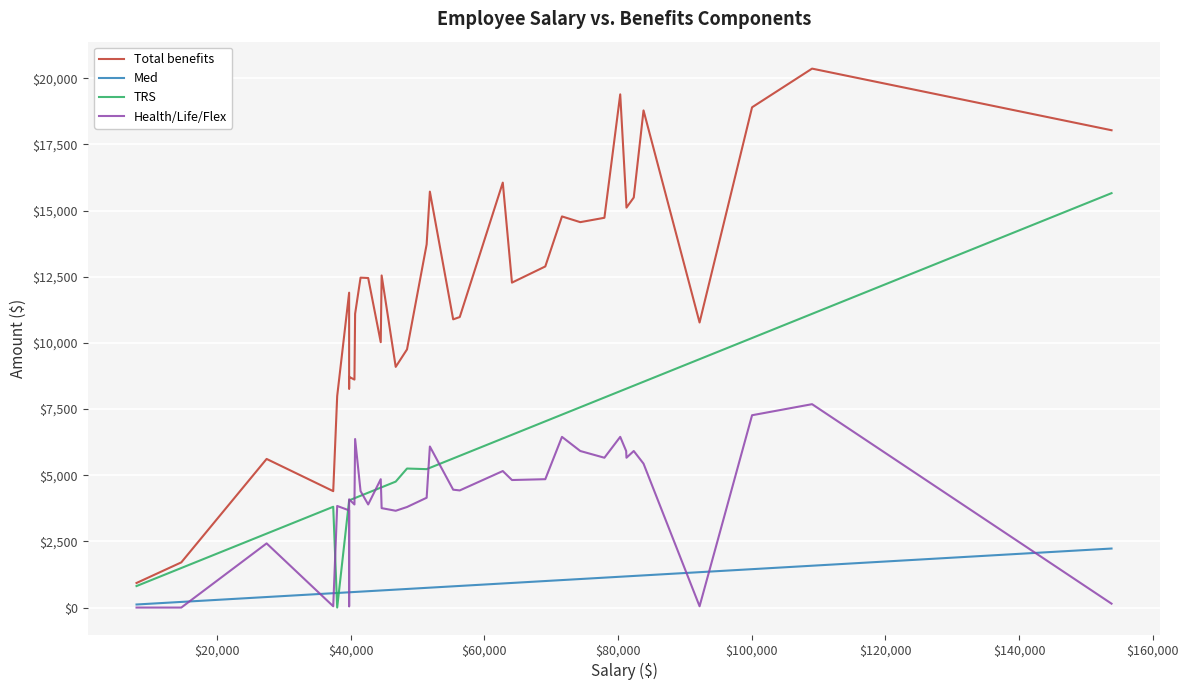

True or false: Health/Life/Flex has more than 0 points higher than both neighbors.

True